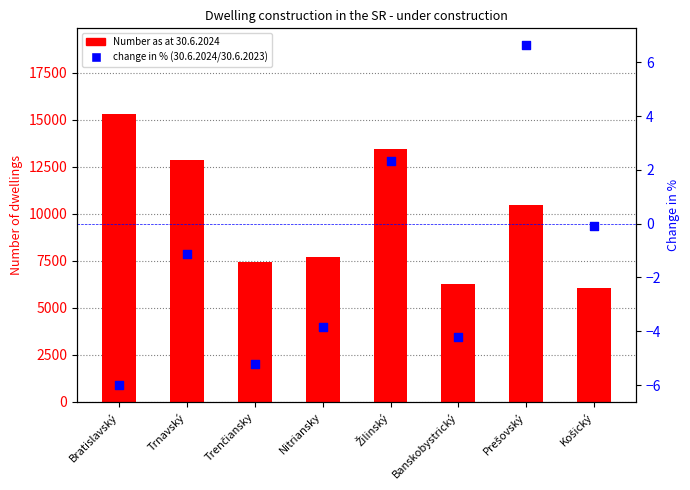

At how many categories does at least one series exceed 2480?

8